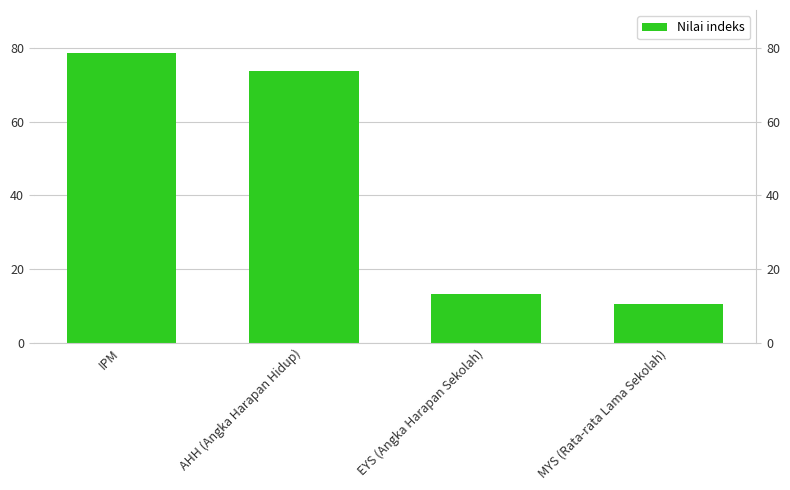

Which has a higher value, MYS (Rata-rata Lama Sekolah) or IPM?

IPM